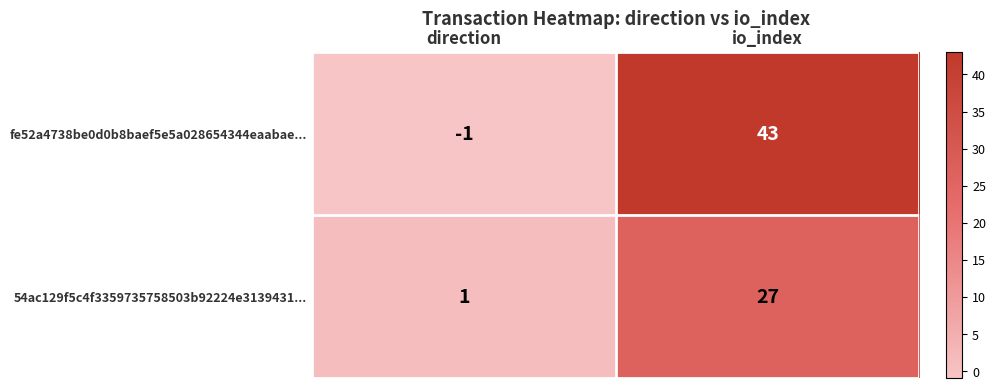

At which category is the sum across all series the highest?

io_index